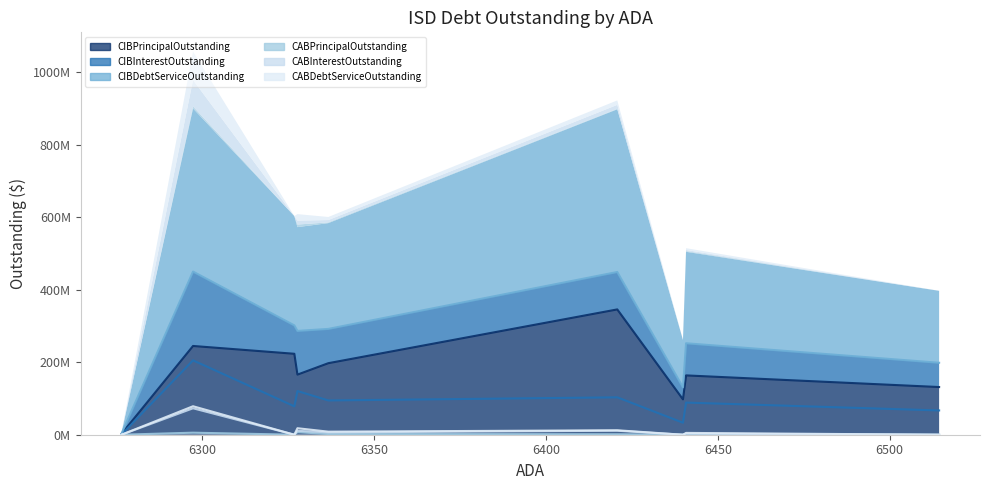

Reading left to right, extract all data points from this chart.

CIBPrincipalOutstanding: 2355000.0	244765000.0	223230000.0	165790000.0	197280000.0	345570000.0	97570000.0	163595000.0	131490000.0
CIBInterestOutstanding: 411975.0	205116157.9	78284898.6	120465618.8	94514073.6	103142302.3	33082545.3	88619762.5	66931962.5
CIBDebtServiceOutstanding: 2766975.0	449881157.9	301514898.6	286255618.8	291794073.6	448712302.3	130652545.3	252214762.5	198421962.5
CABPrincipalOutstanding: 0.0	5619782.0	0.0	7145000.0	1939950.9	1285000.0	0.0	2012082.8	0.0
CABInterestOutstanding: 0.0	72920218.0	0.0	10780000.0	6510049.1	10980000.0	0.0	2997917.2	0.0
CABDebtServiceOutstanding: 0.0	78540000.0	0.0	17925000.0	8450000.0	12265000.0	0.0	5010000.0	0.0